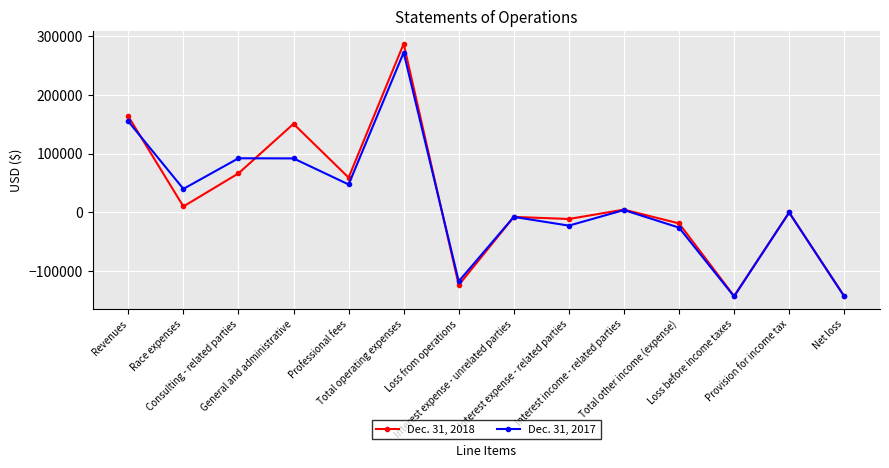

Rank the series by their average value, from lowest to highest.

Dec. 31, 2017, Dec. 31, 2018